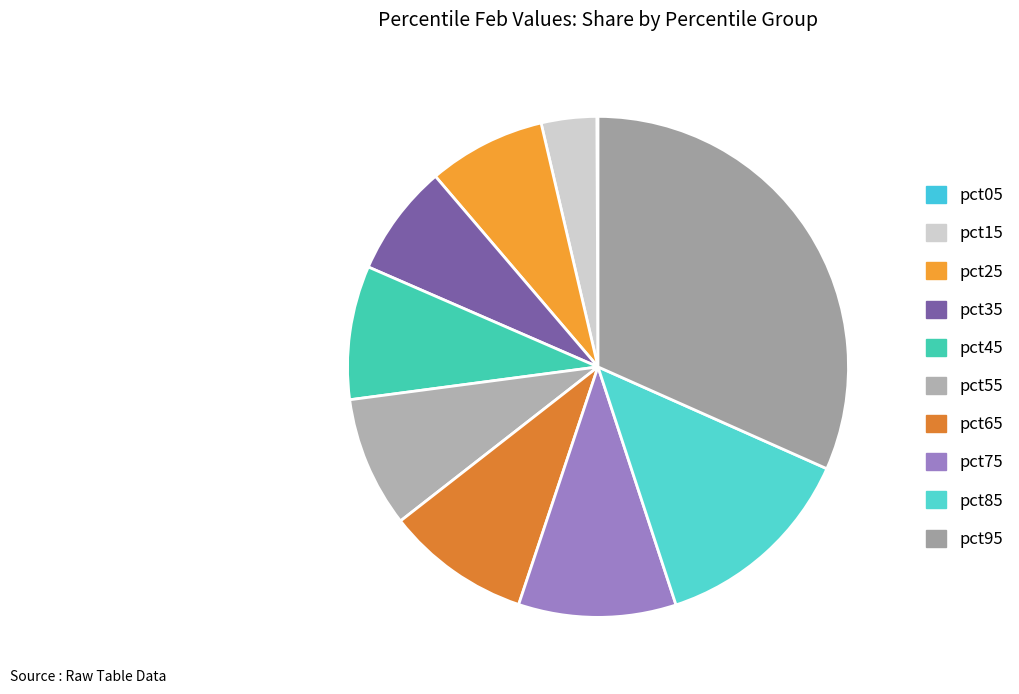

How many segments does this pie chart have?

10